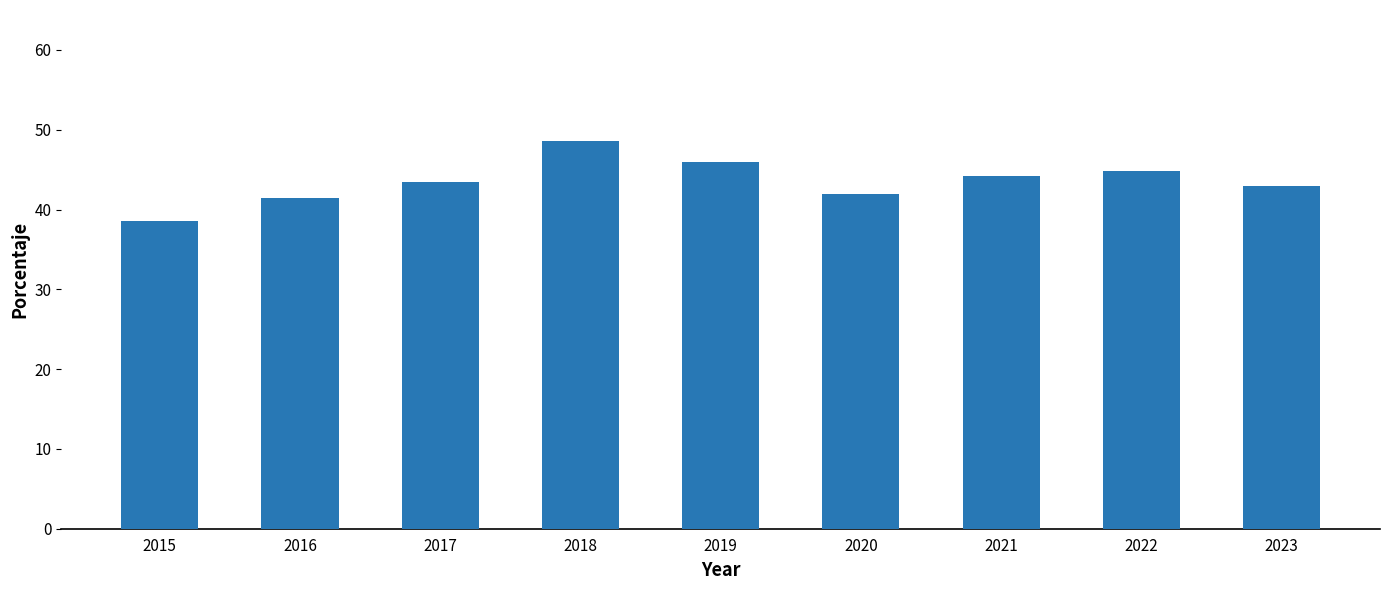

Are the bars horizontal?

No